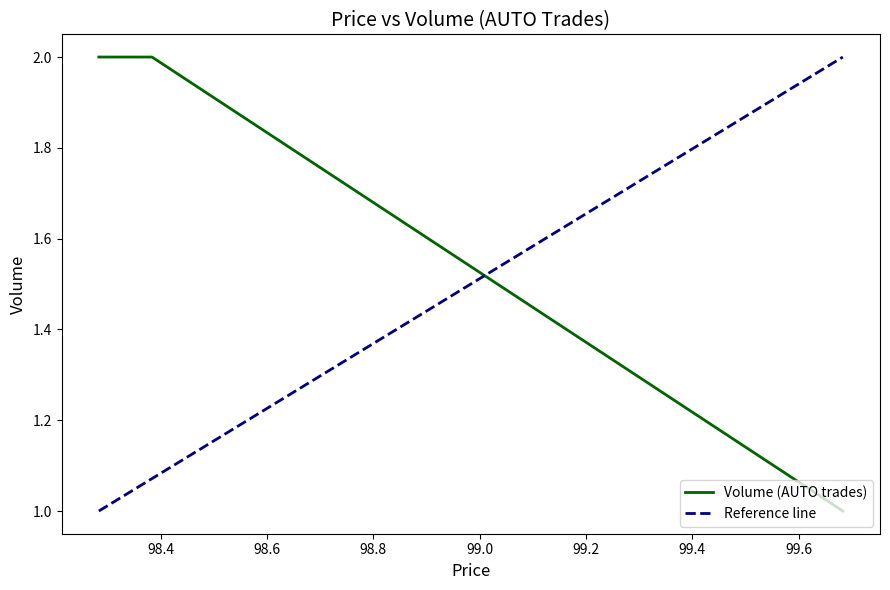

True or false: the data shows 1 at 99.683333.

True